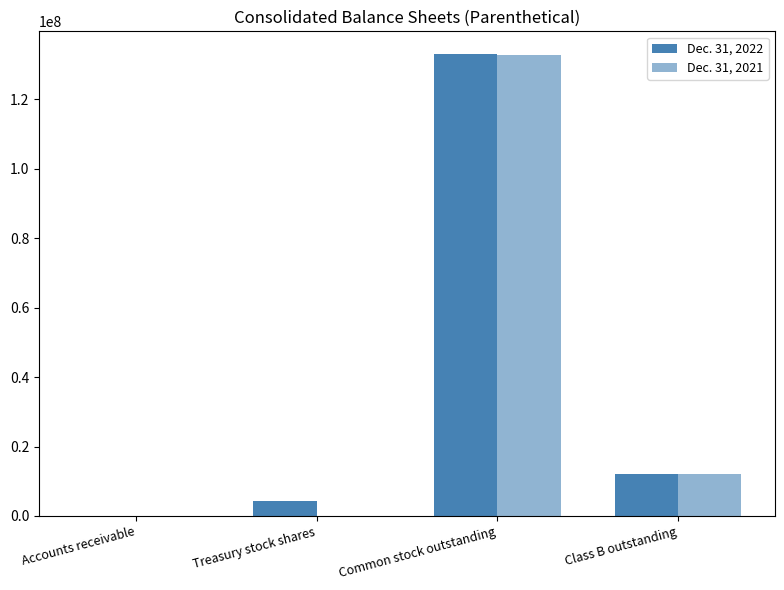

True or false: Dec. 31, 2021 has a value of 4535661 at Class B outstanding.

False